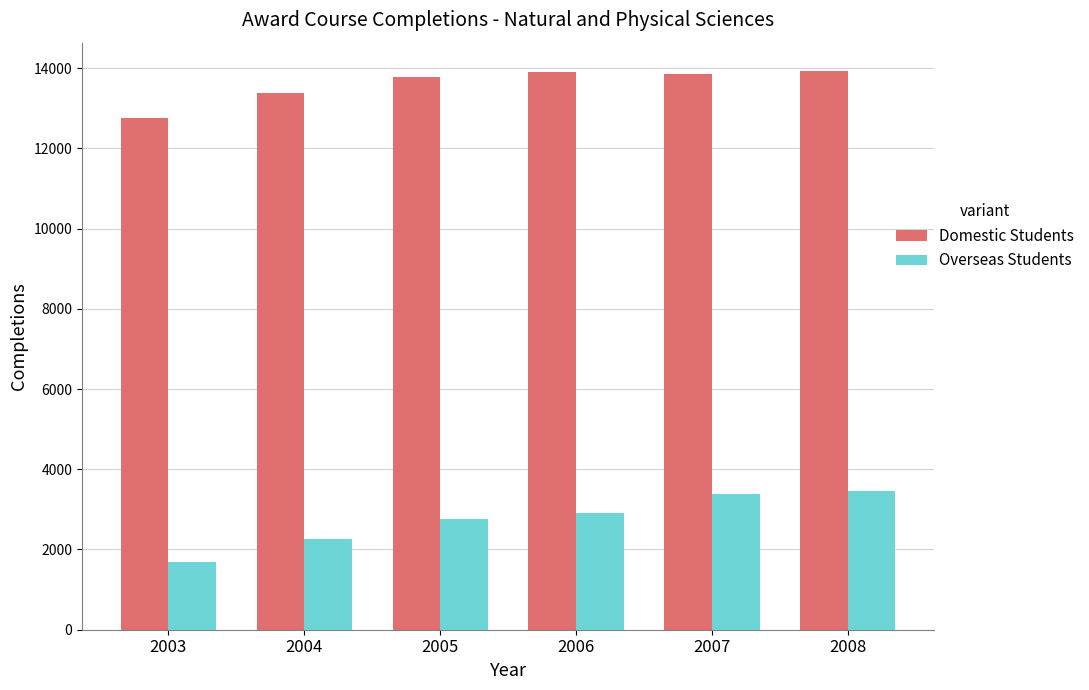

What is the sum of the Overseas Students values at 2003 and 2007?

5068